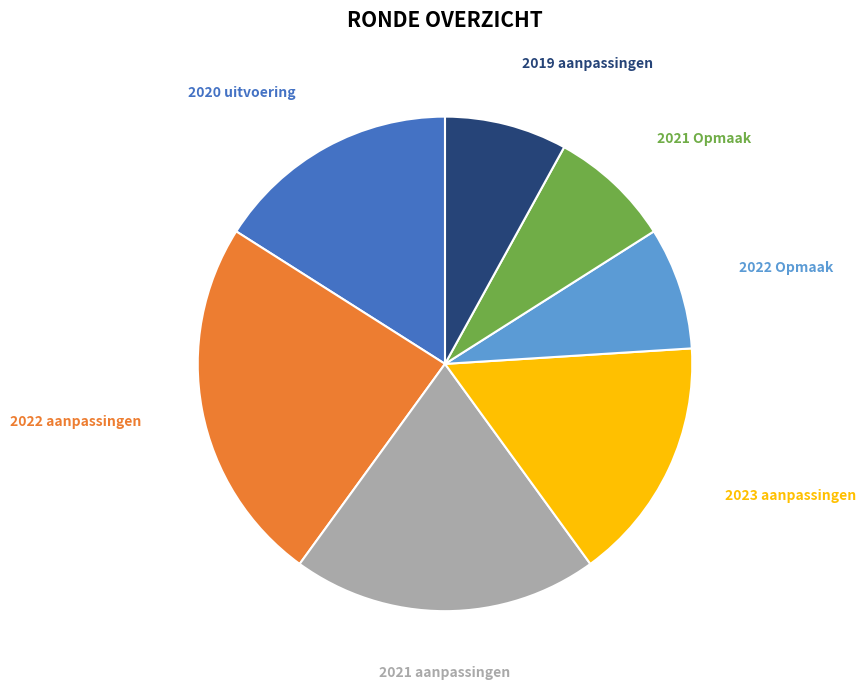

Is there any slice that represents more than half of the pie?

No